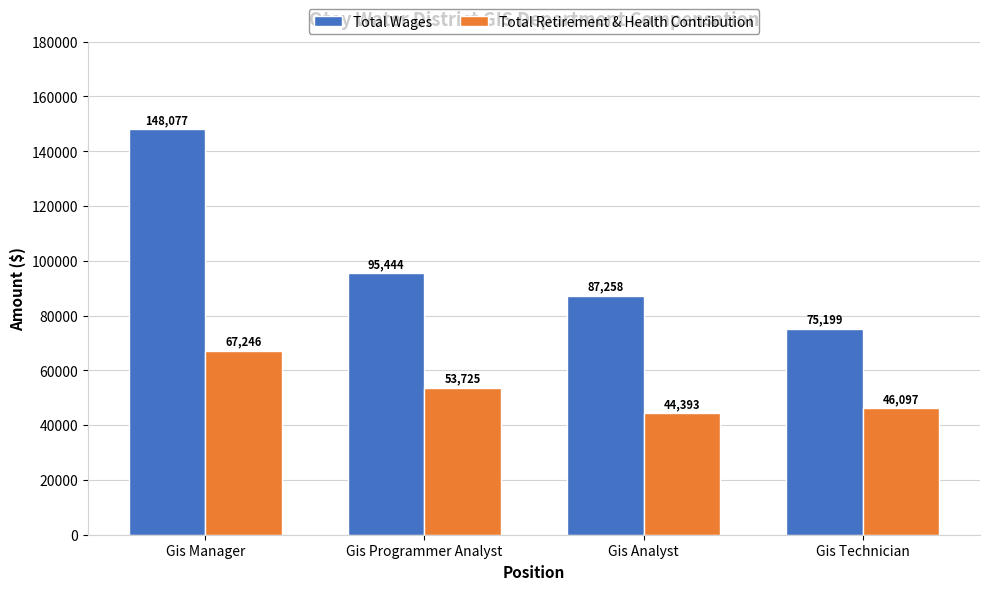

What is the maximum value for Total Wages?

148077